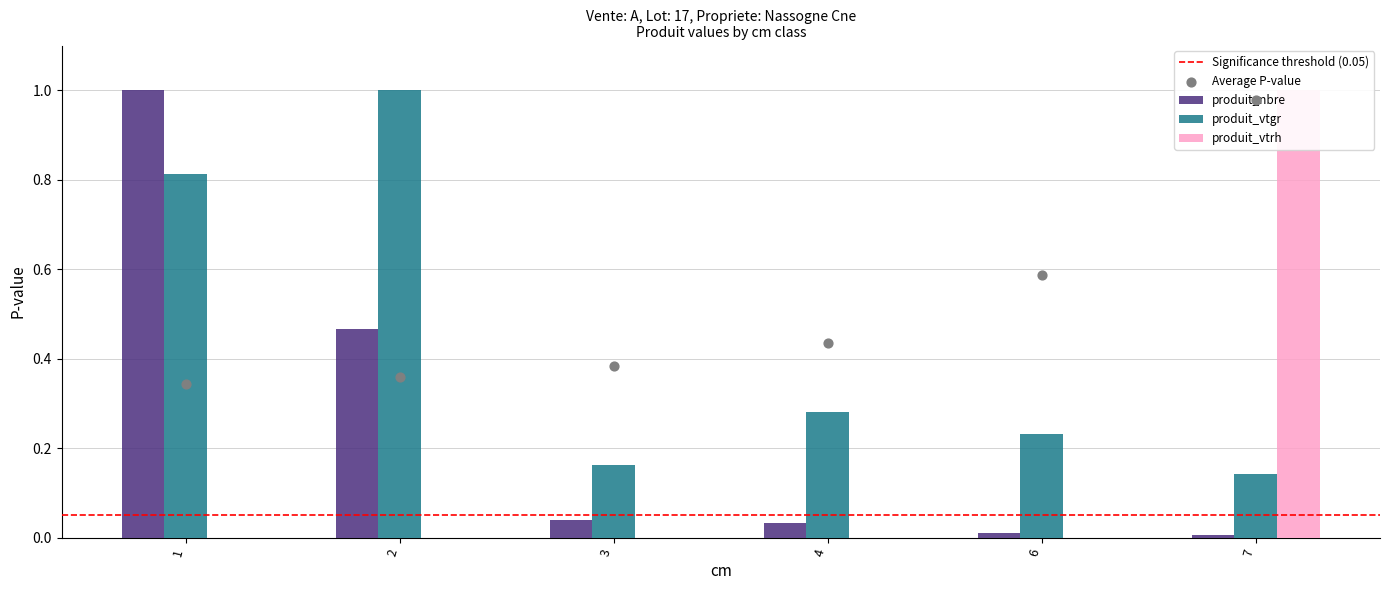

Which series contains the highest Y value?

produit_nbre